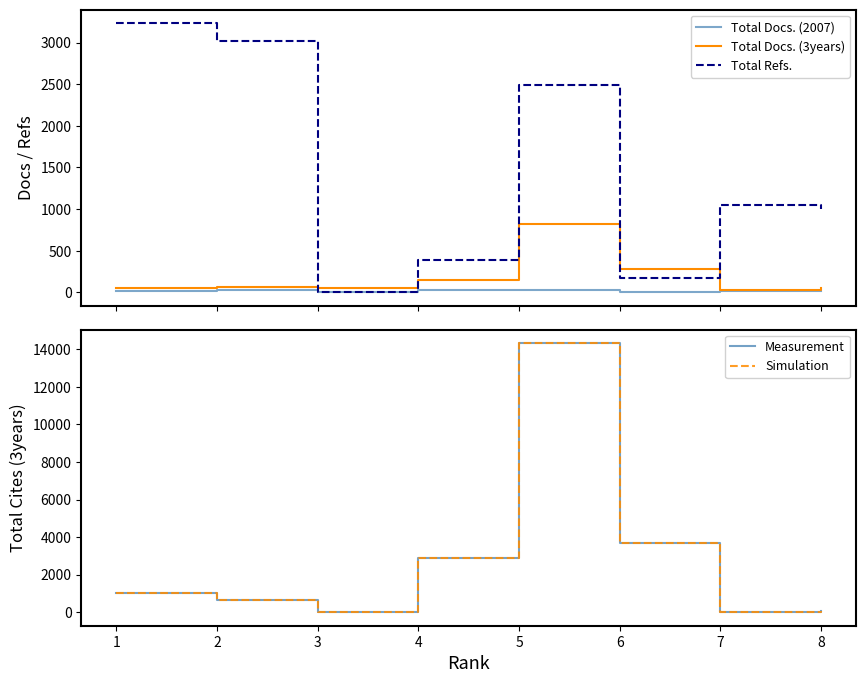

How many lines are shown in the chart?

5